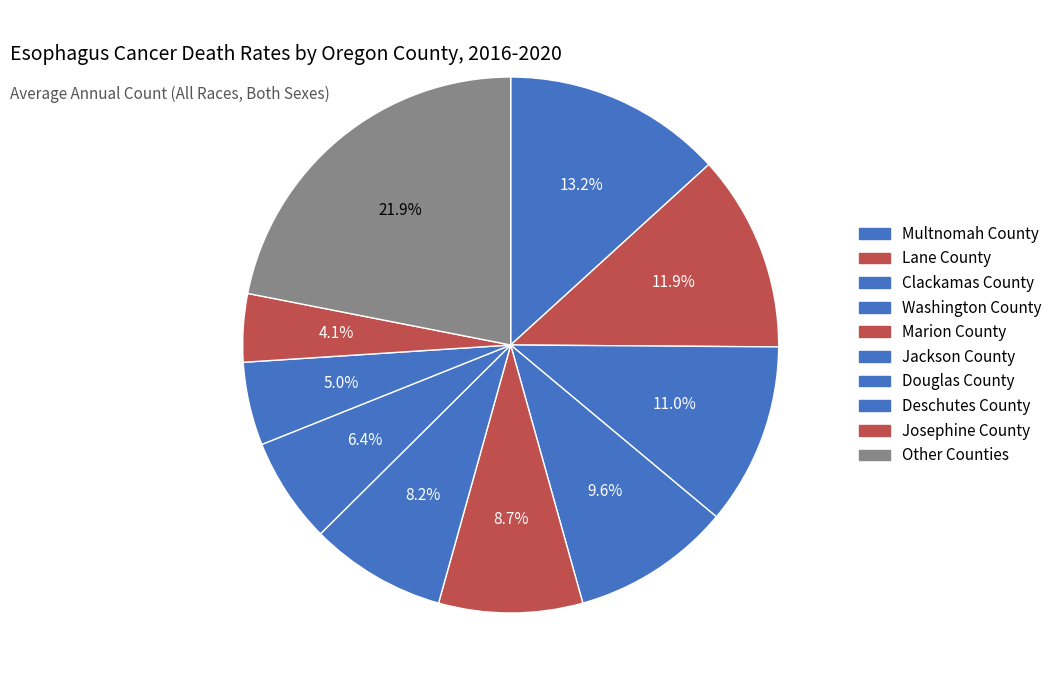

What percentage is the Marion County slice, to the nearest percent?

9%